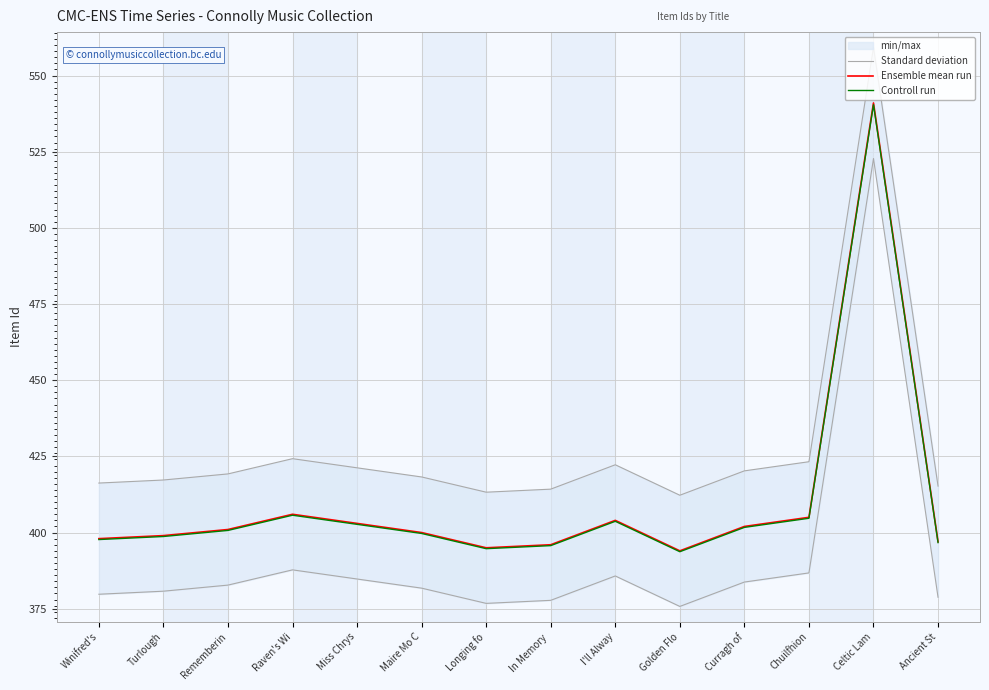

What is the minimum value for Ensemble mean run?

394.0